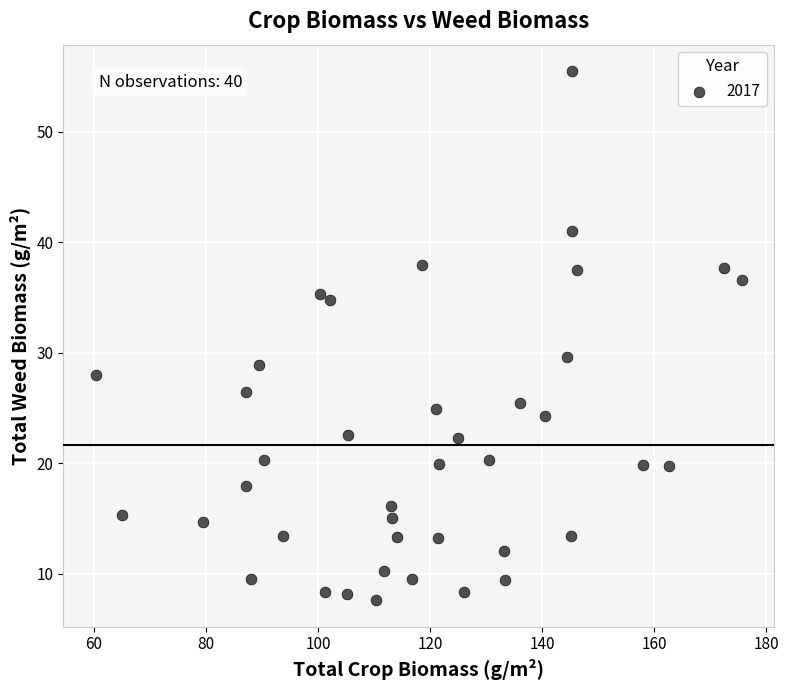

What is the range of Y values (max minus min)?

47.8